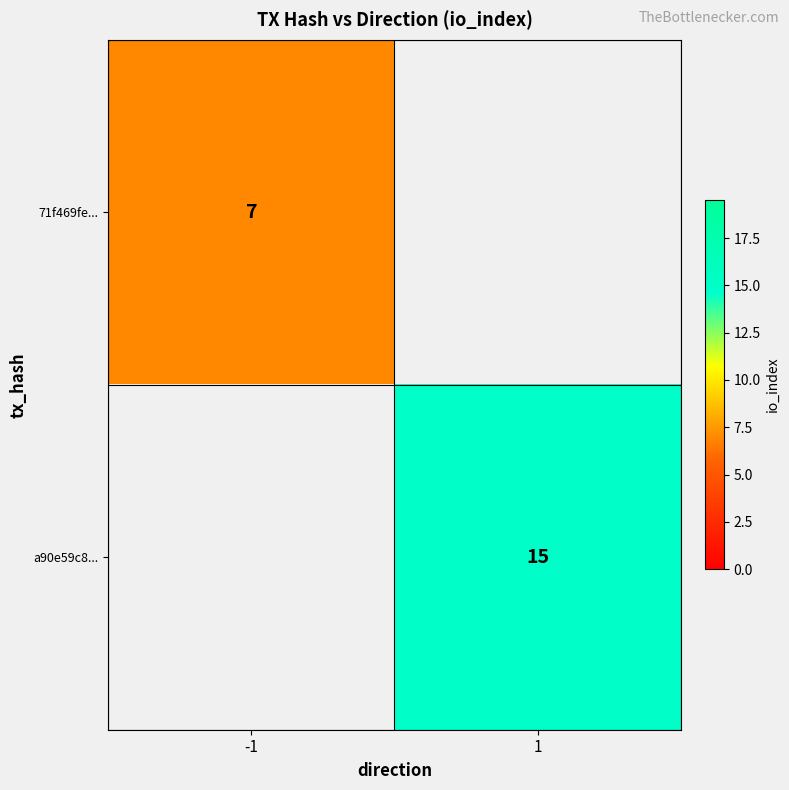

At how many categories does at least one series exceed 8?

1